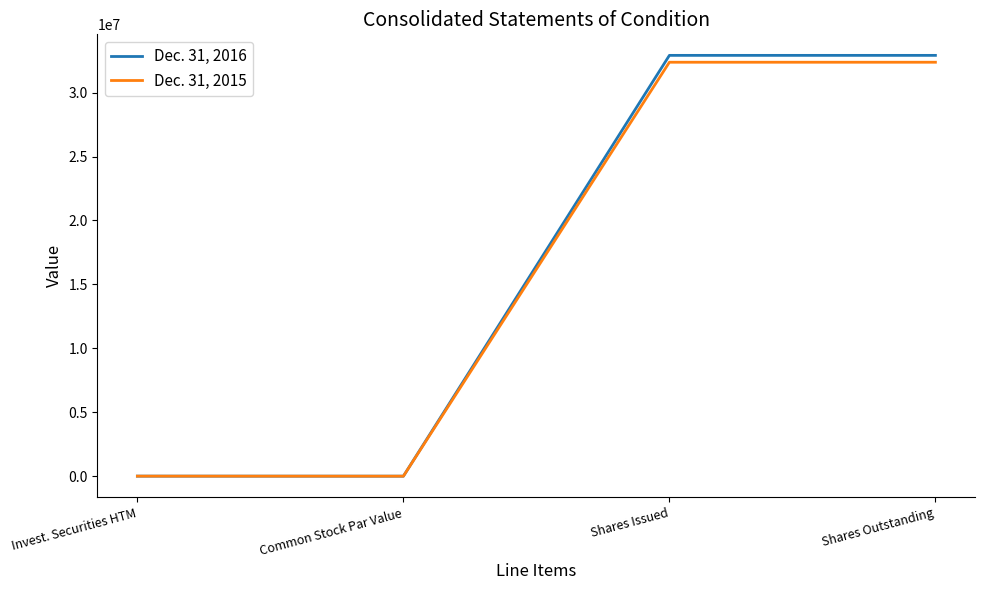

What is the difference between the maximum and minimum values in the Dec. 31, 2016 series?

32910152